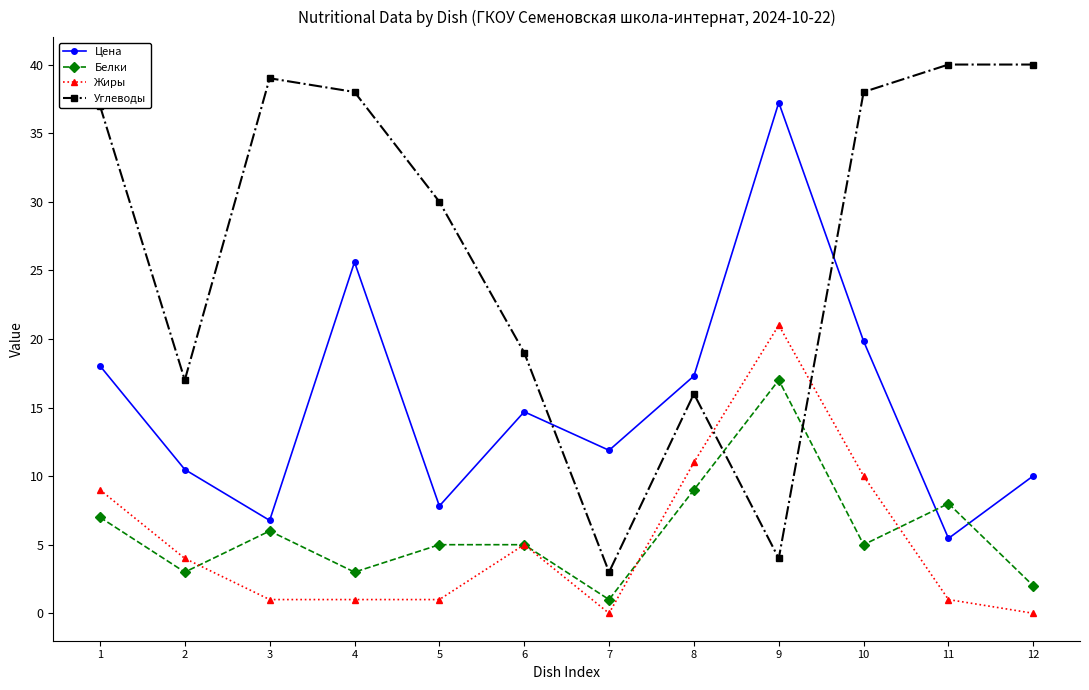

After their last crossing, which series has the higher values: Углеводы or Белки?

Углеводы